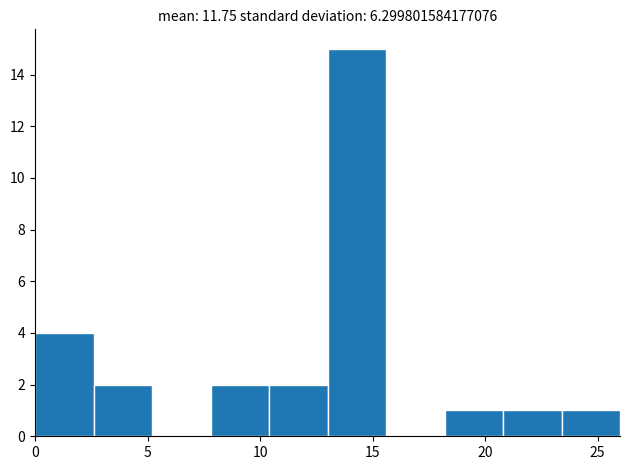

Reading left to right, transcribe this chart: for each bar, give the range it covers on the x-axis and its height. Neither the bar edges nor the heights are printed on the chart, so give them approximately, as read against the axes.

0.0 to 2.6: 4
2.6 to 5.2: 2
5.2 to 7.8: 0
7.8 to 10.4: 2
10.4 to 13.0: 2
13.0 to 15.6: 15
15.6 to 18.2: 0
18.2 to 20.8: 1
20.8 to 23.4: 1
23.4 to 26.0: 1